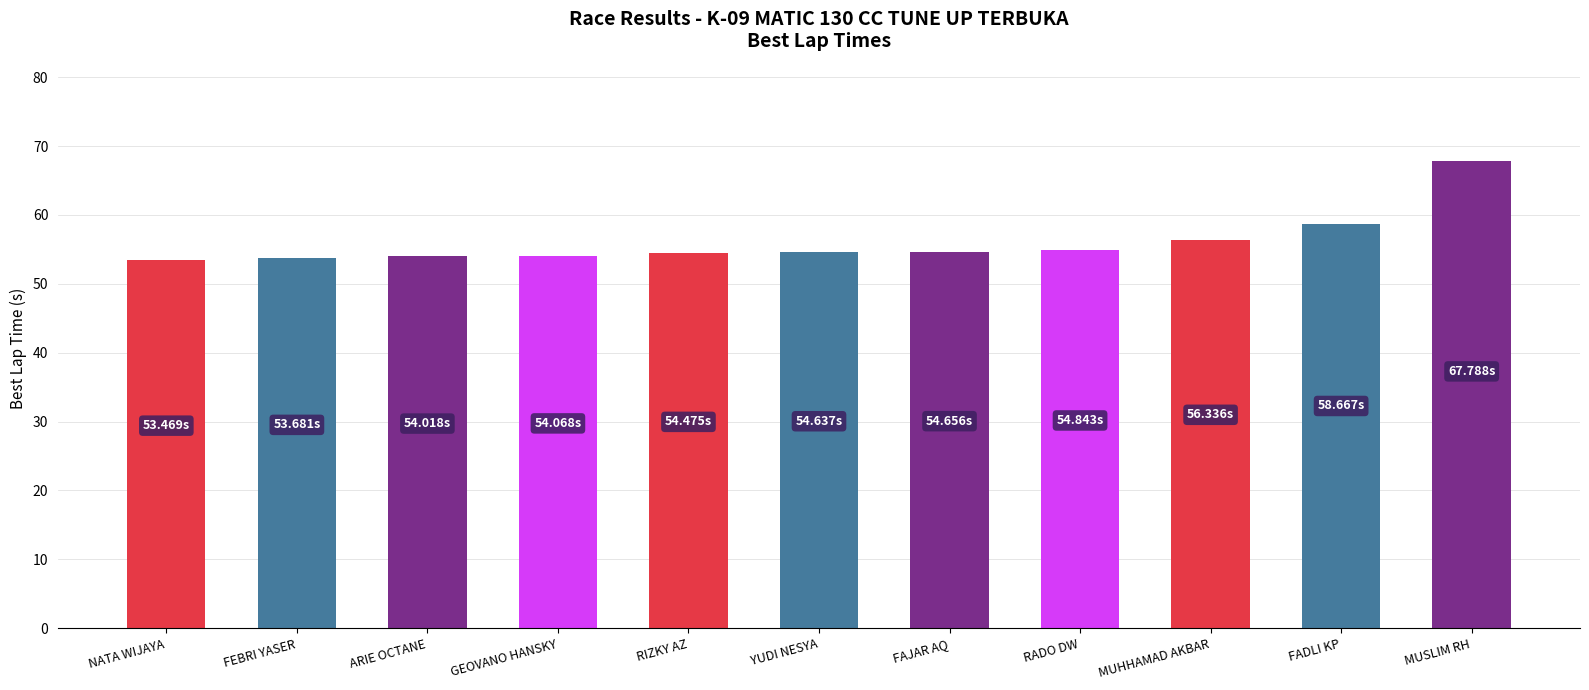

What is the label of the 6th bar from the right?

YUDI NESYA